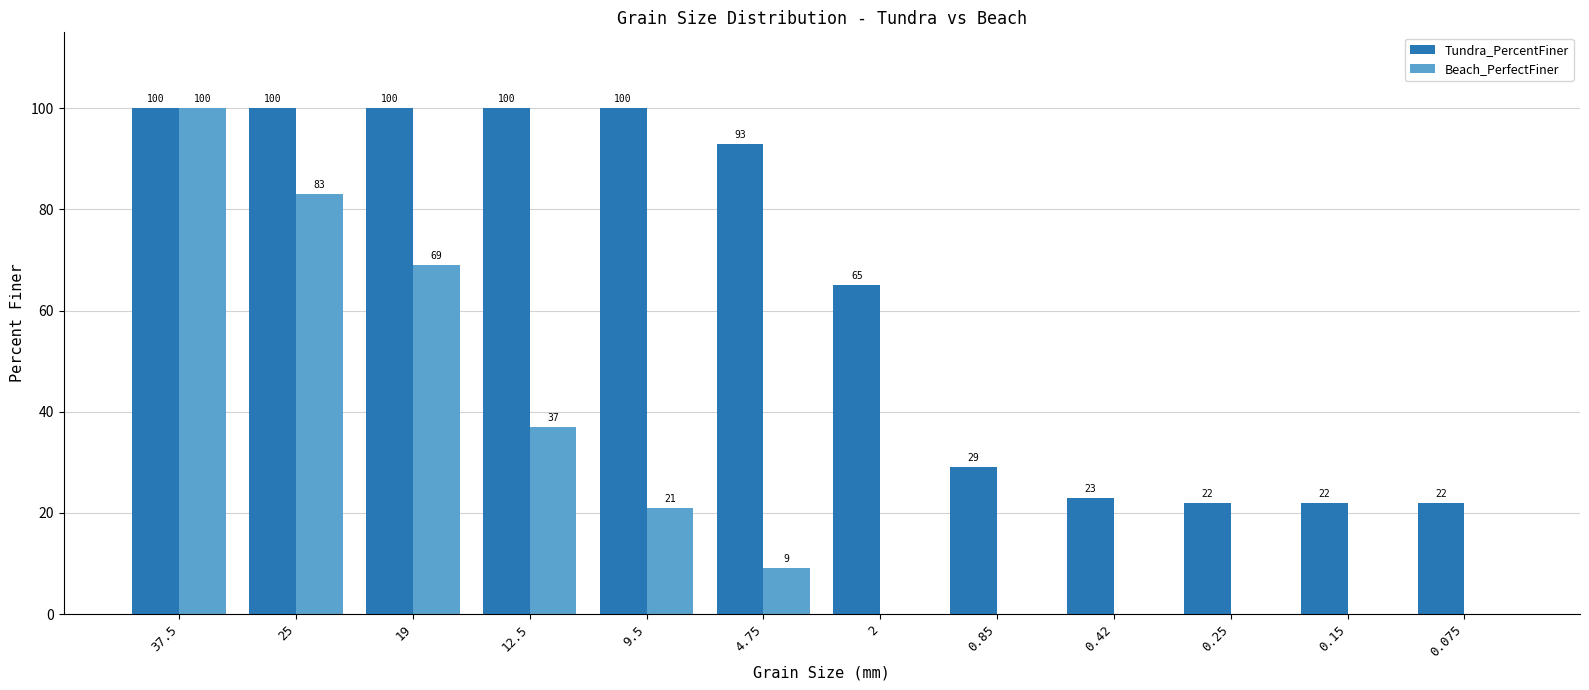

Is it true that Beach_PerfectFiner equals 2 at 4.75?

False